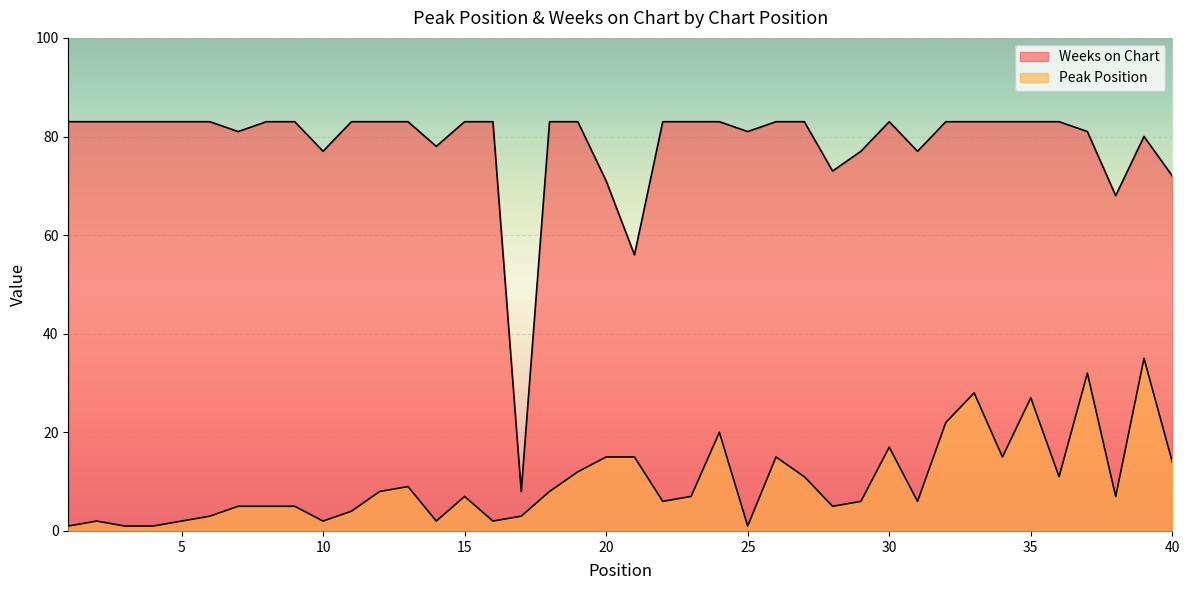

What is the value of the Peak Position point at the 4th from the left?

1